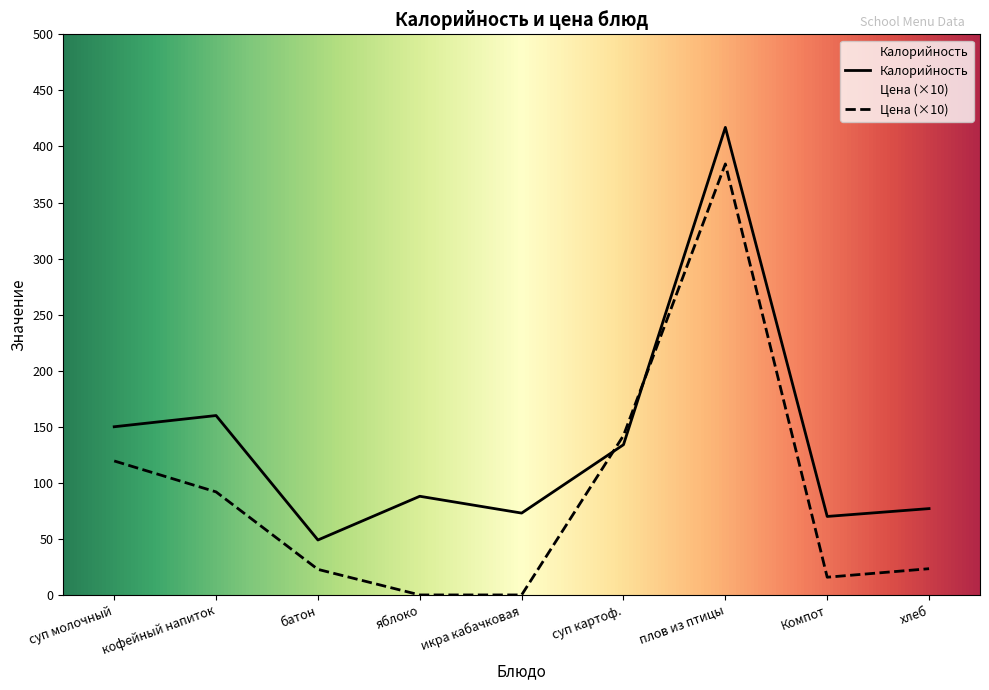

How many values in the Цена series are below 23?

4